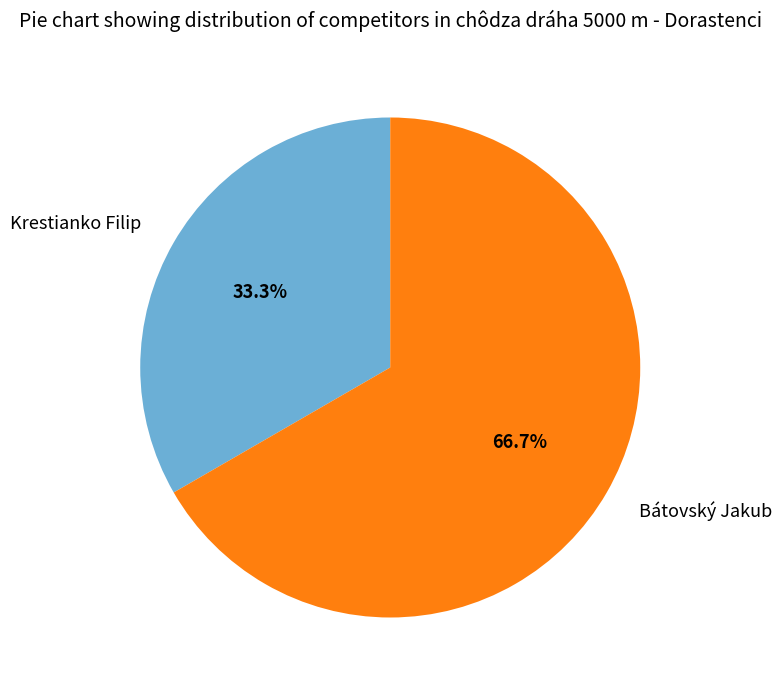

How many segments does this pie chart have?

2